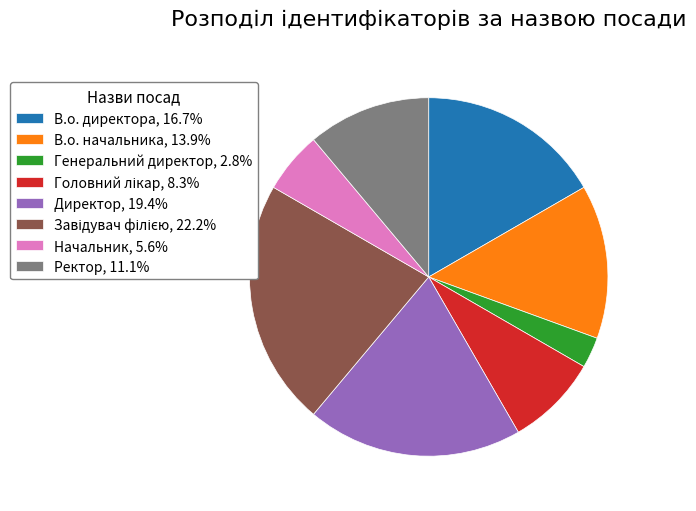

Count the number of slices in the pie.

8